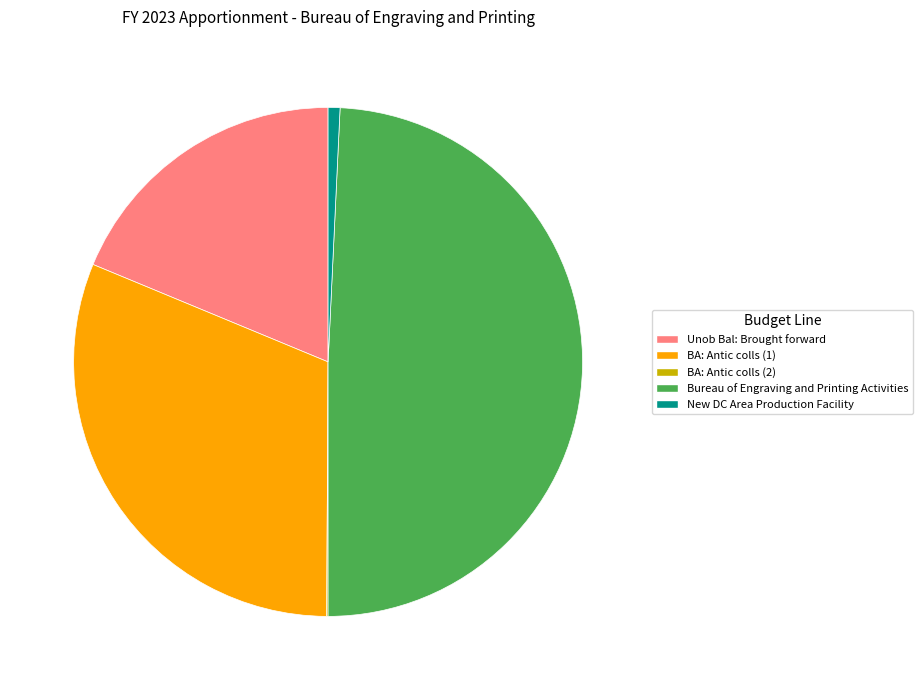

Which slice is the largest?

Bureau of Engraving and Printing Activities